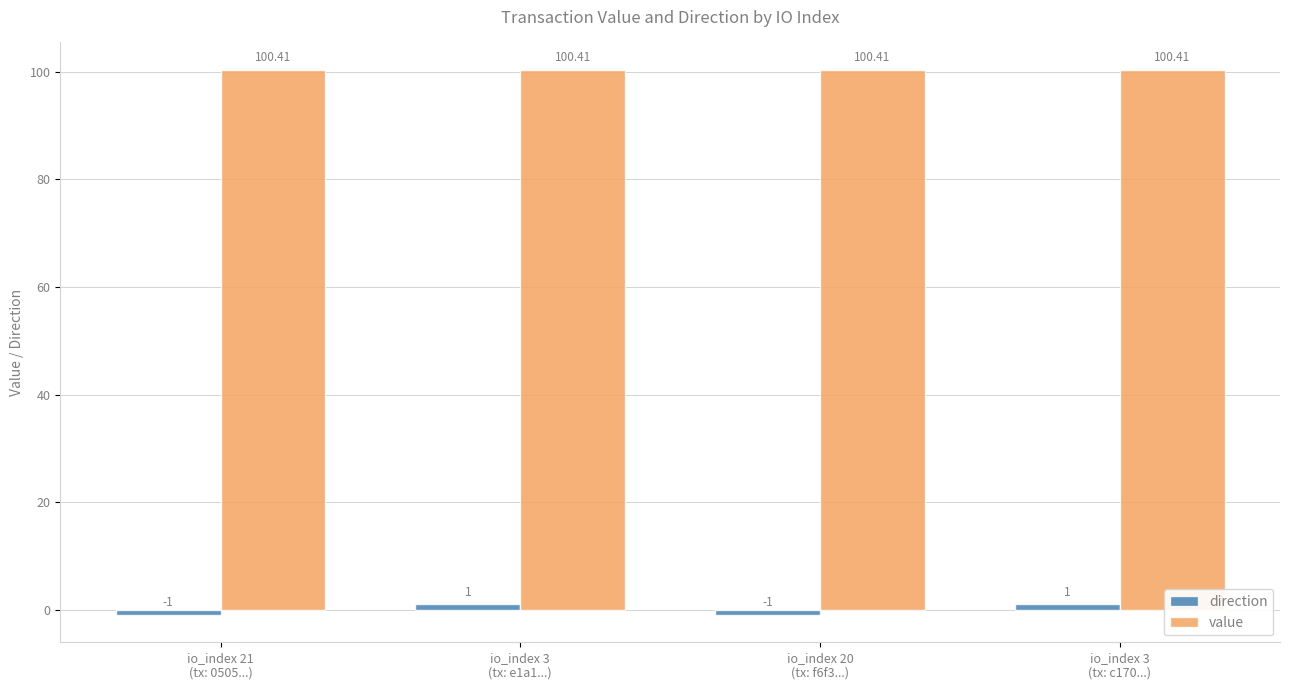

At how many categories does at least one series exceed 9?

4